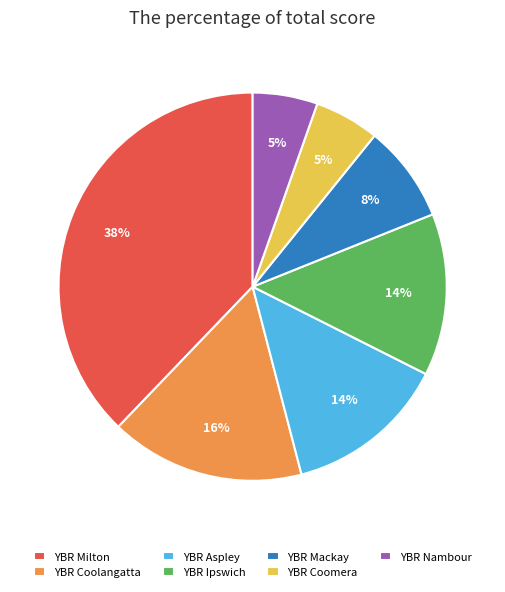

Does YBR Ipswich account for over 50% of the chart?

No